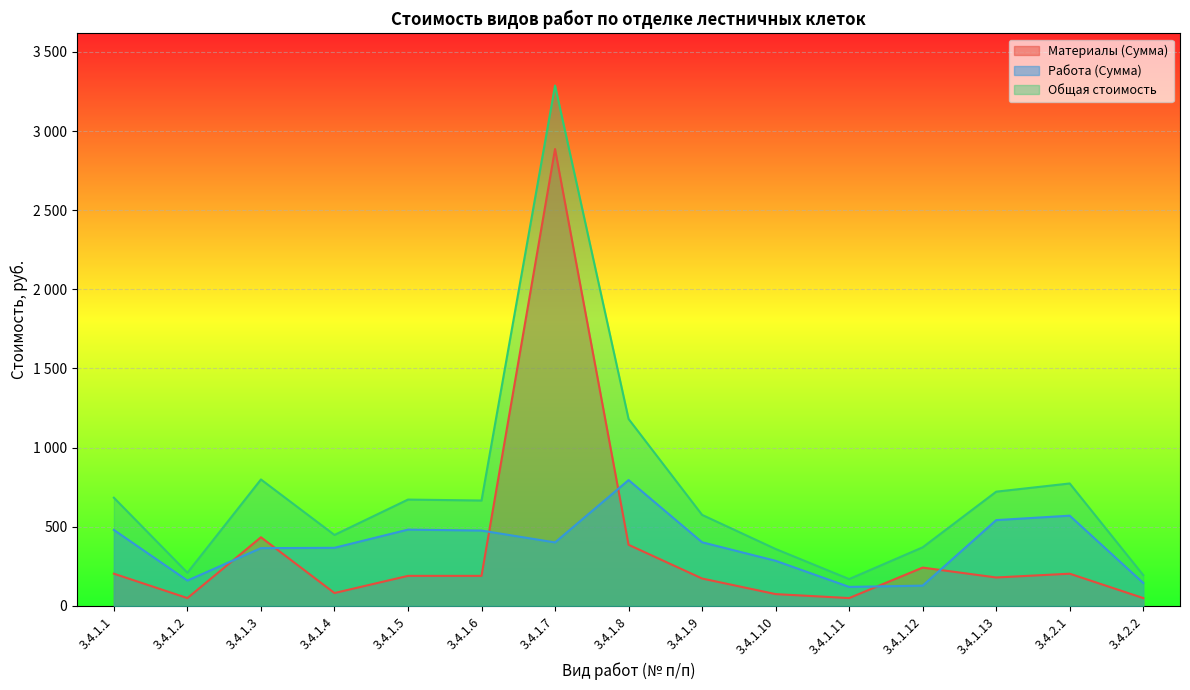

What is the sum of all Материалы (Сумма) values?

5391.7